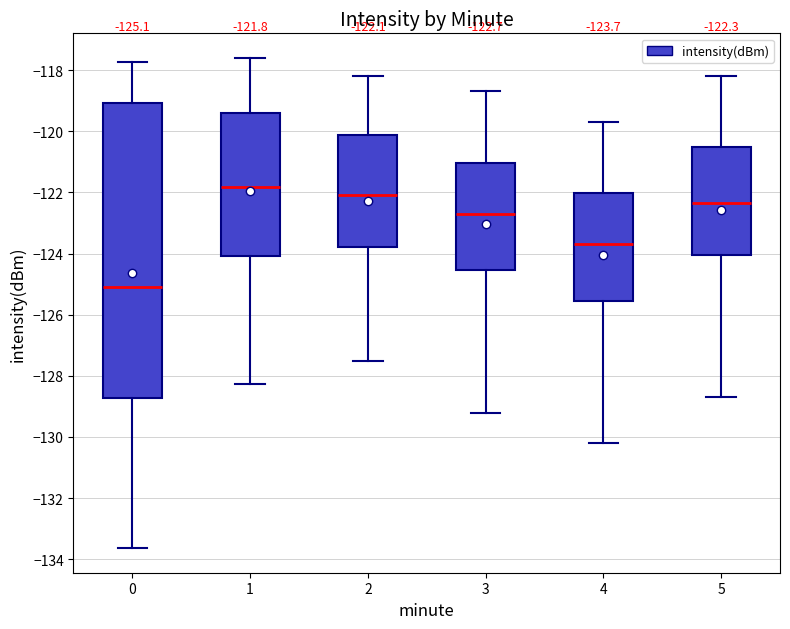

Which box is the tallest, from its lower edge to its upper edge?

0